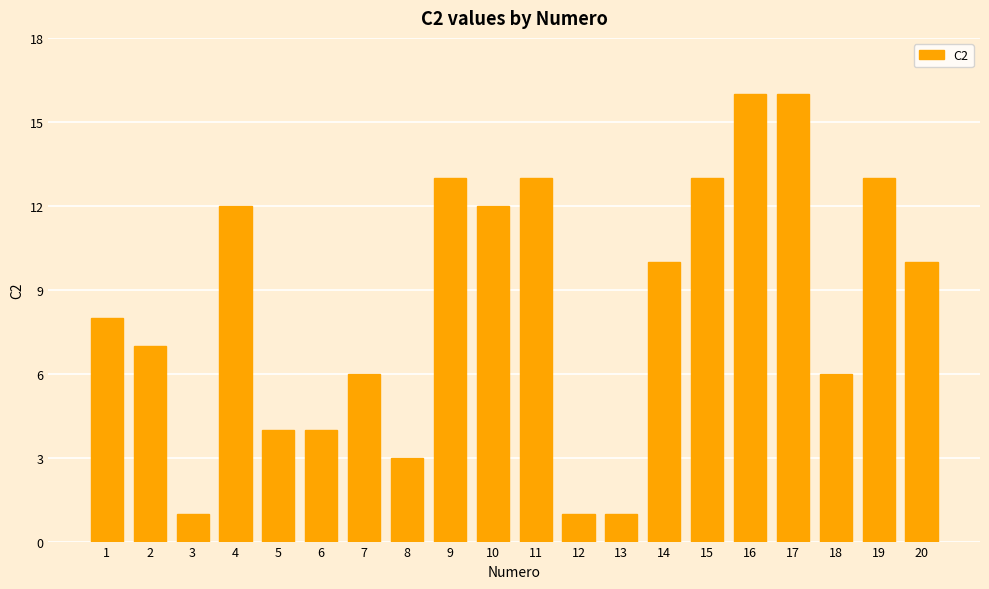

True or false: the data shows 2 at 5.

False